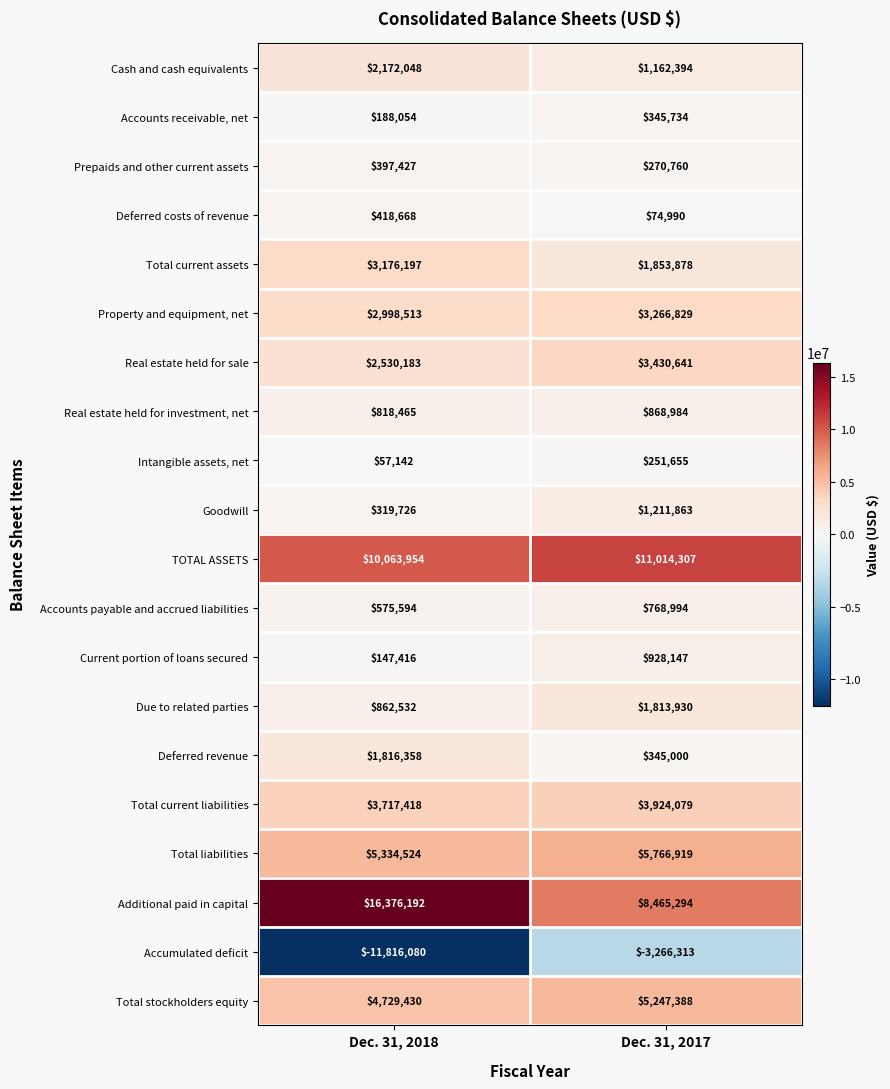

The Cash and cash equivalents series shows 3143025 at Dec. 31, 2018. True or false?

False